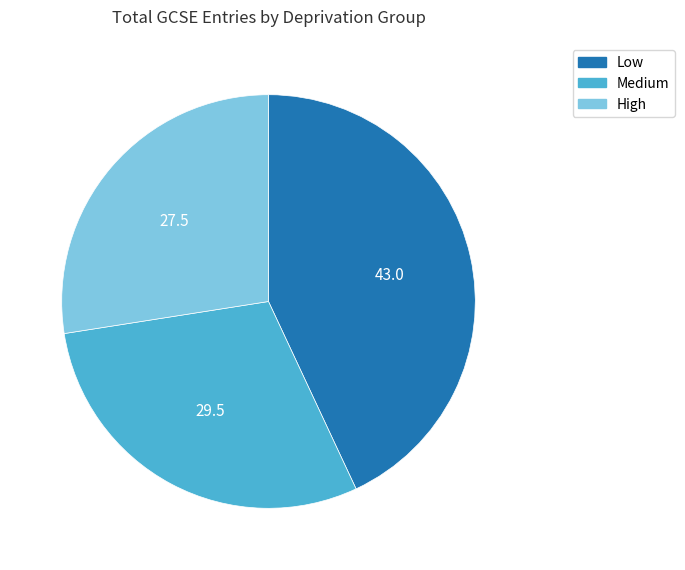

Rank the categories by value from lowest to highest.

High, Medium, Low